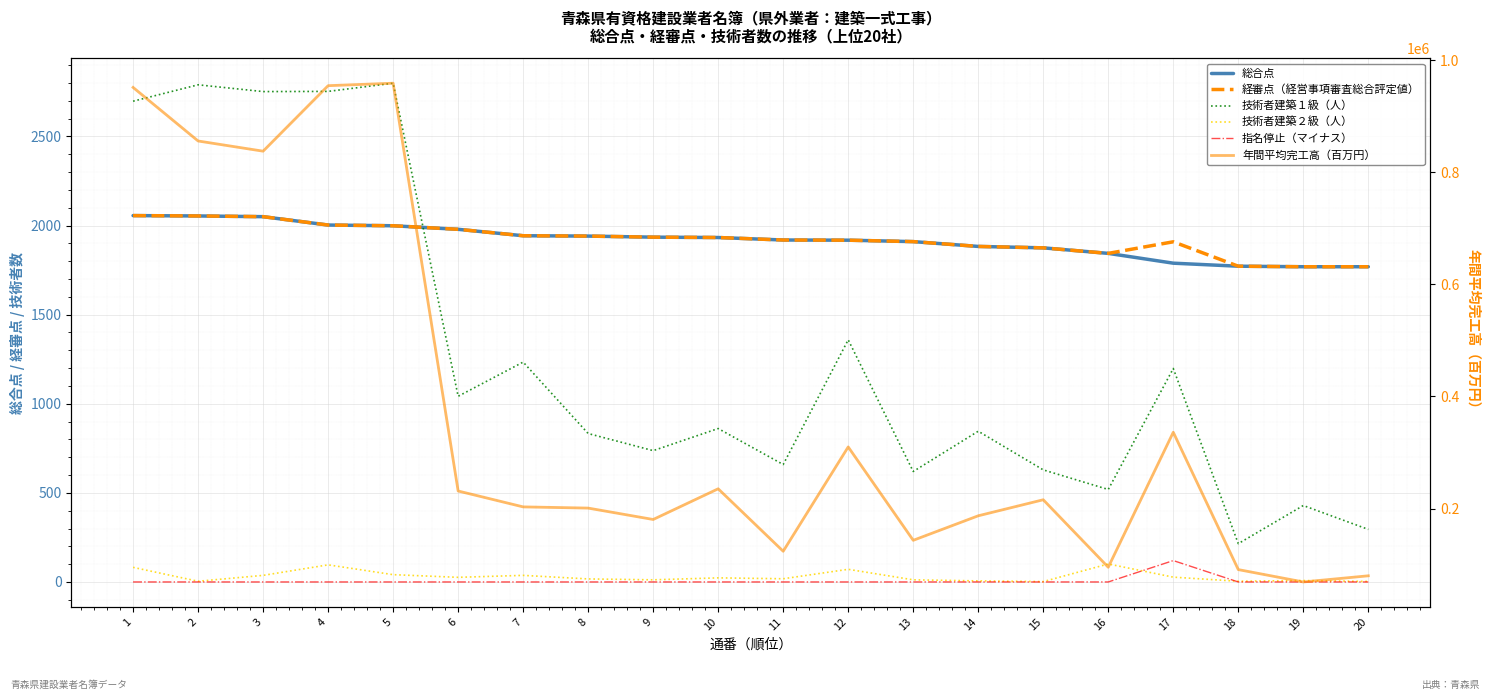

How many times do 技術者建築１級（人） and 経審点（経営事項審査総合評定値） cross each other?

1